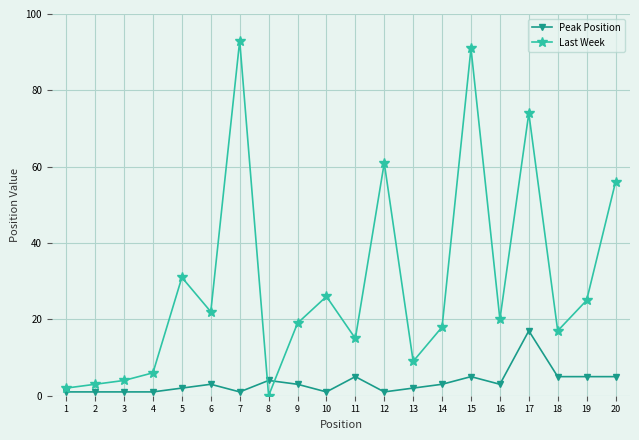

How many values in Last Week are above zero?

19